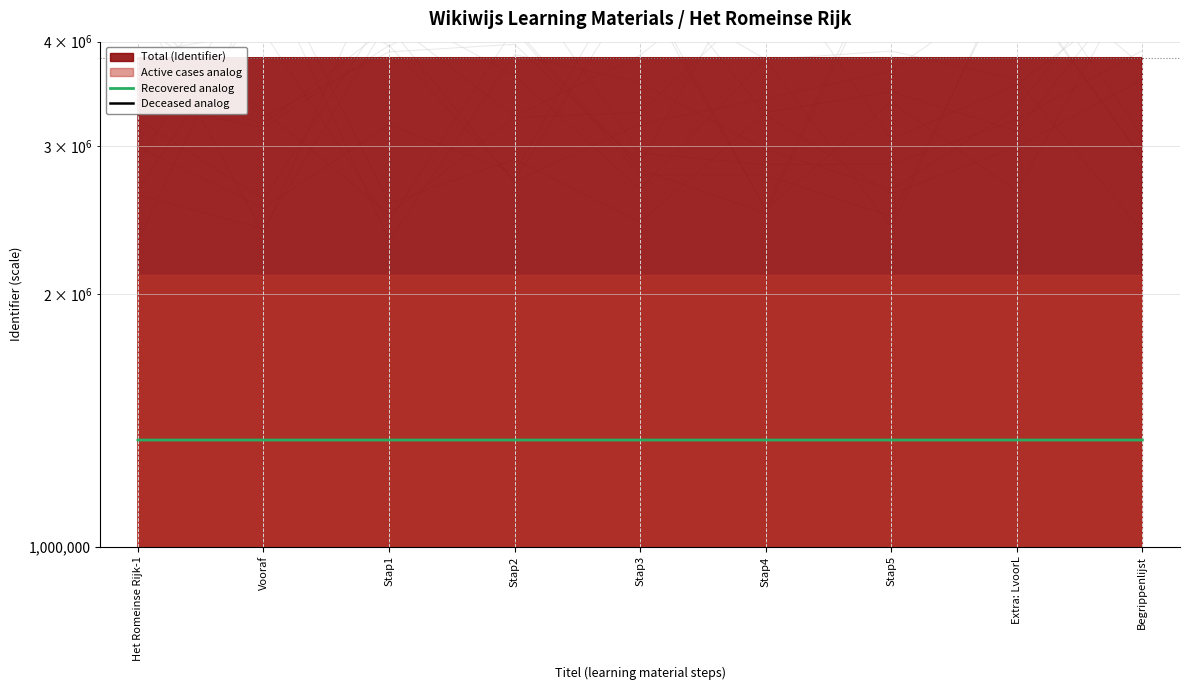

At which category is the sum across all series the highest?

Begrippenlijst